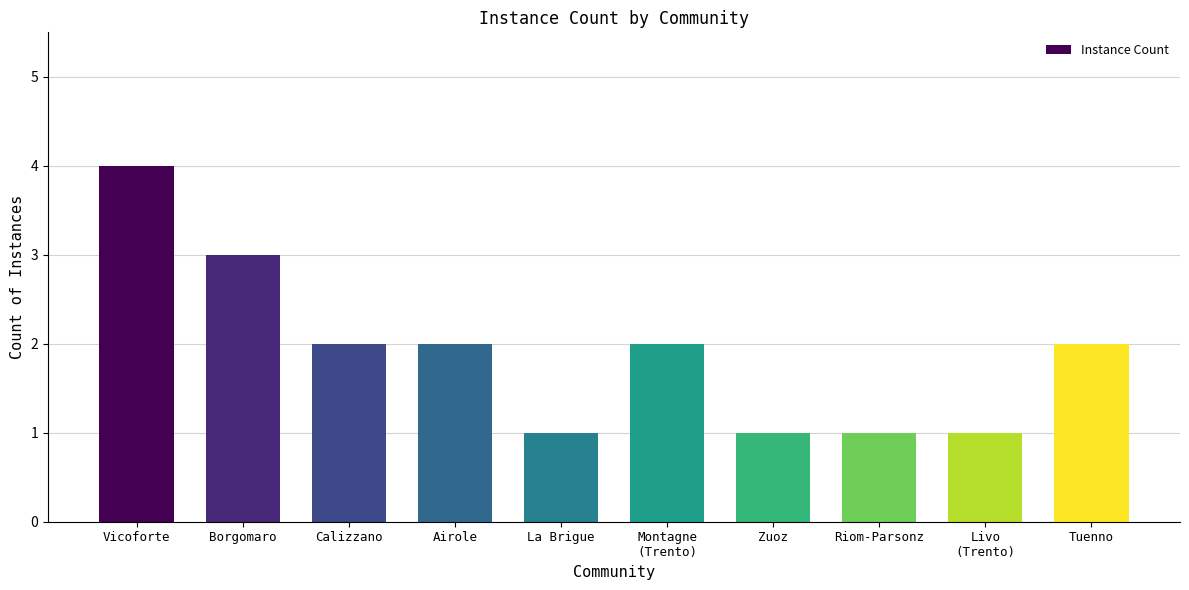

How many bars are there in total?

10